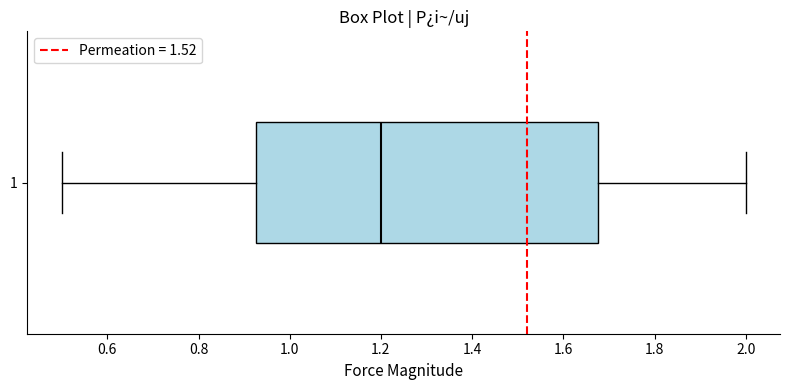

Where is the right edge of the box at y = 1 on the x-axis? The values are not printed on the chart, so give them approximately, as read against the axis.

1.68